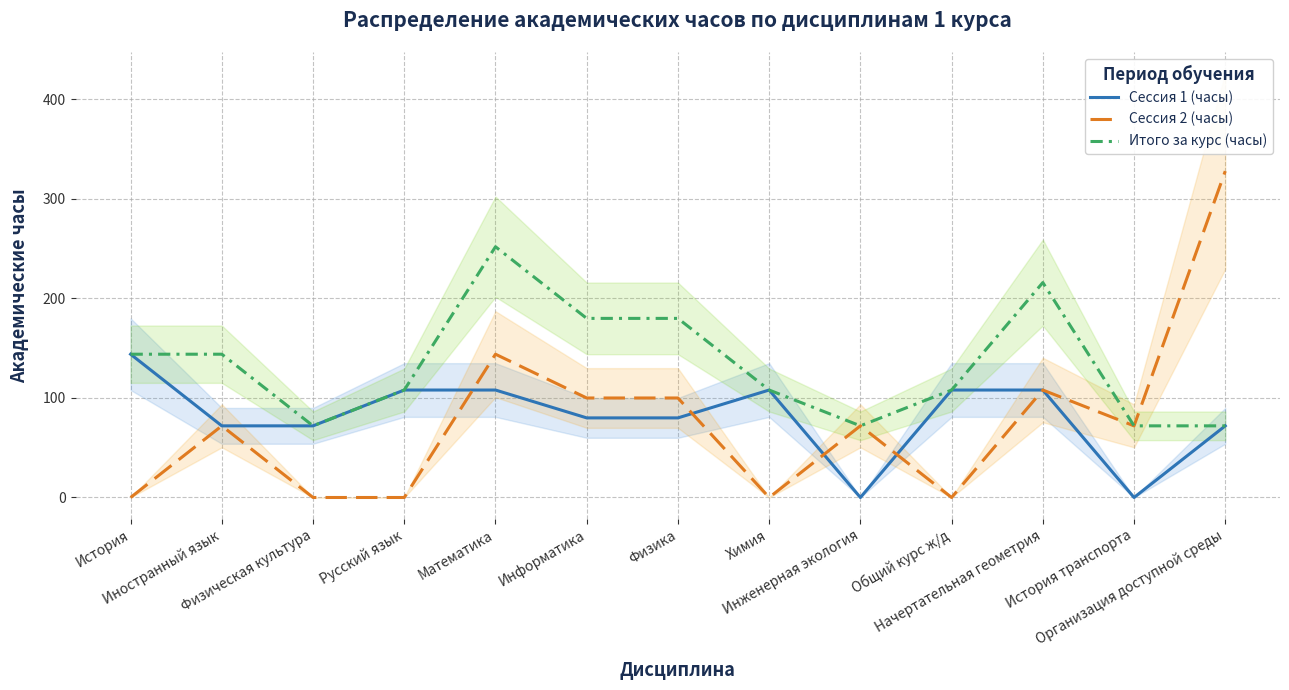

At Химия, list the series in order from largest to smallest.

Сессия 1 (часы), Итого за курс (часы), Сессия 2 (часы)